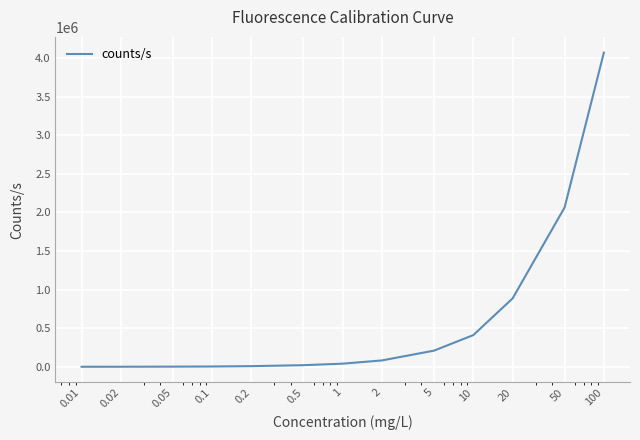

What is the maximum value shown in the chart?

4071243